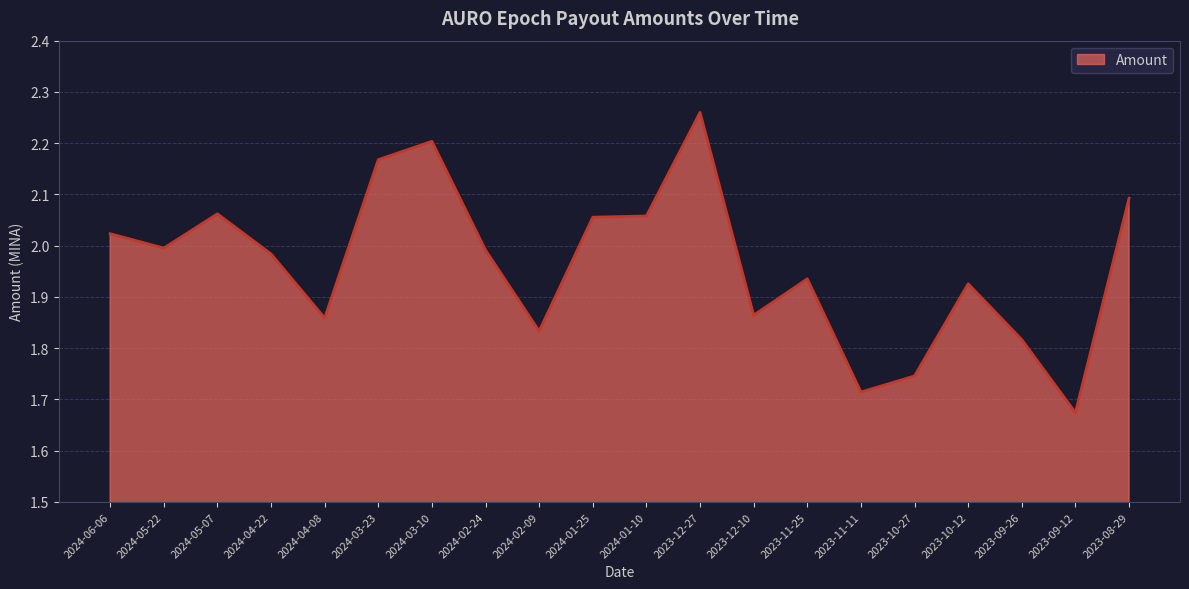

Does the chart display data point markers on the line(s)?

No